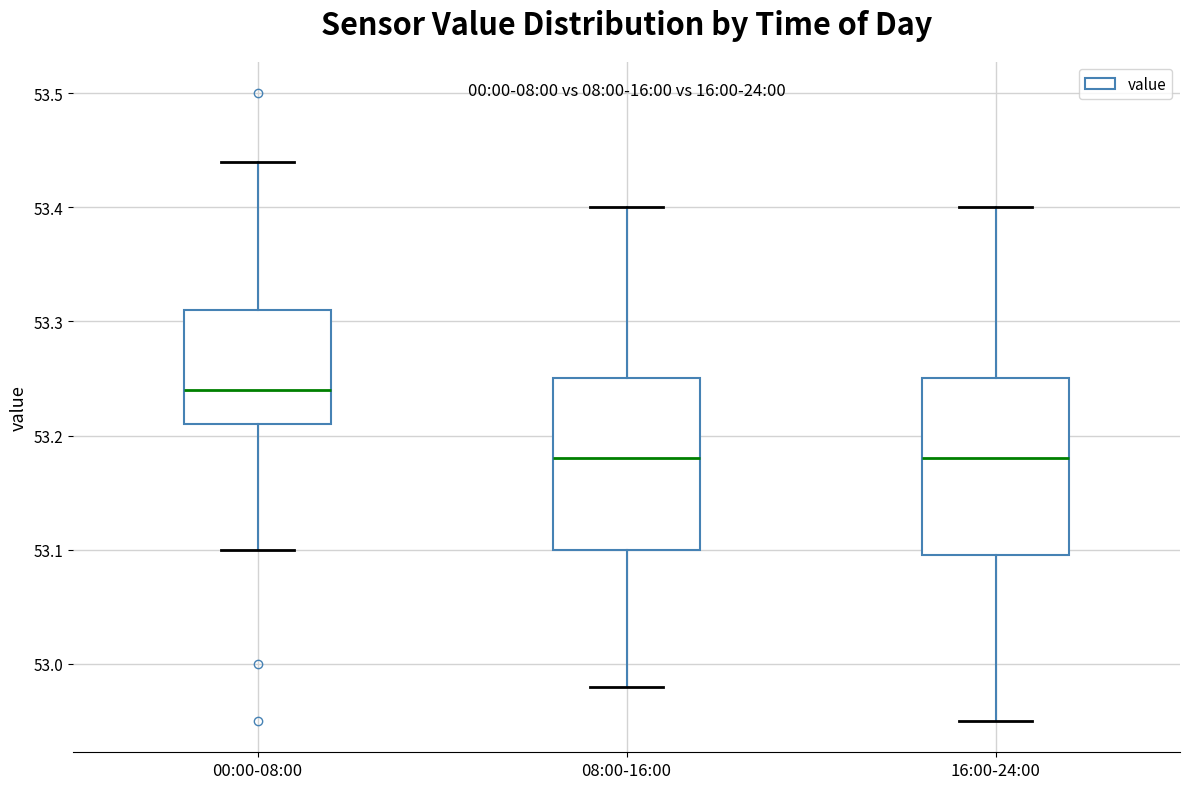

Reading left to right, read every box against the y-axis: the position of its median line, the range the box covers, and the ends of its whiskers. The values are not printed on the chart, so give them approximately, as read against the axis.

00:00-08:00: median 53.24, box 53.21 to 53.31, whiskers 53.10 to 53.44
08:00-16:00: median 53.18, box 53.10 to 53.25, whiskers 52.98 to 53.40
16:00-24:00: median 53.18, box 53.10 to 53.25, whiskers 52.95 to 53.40